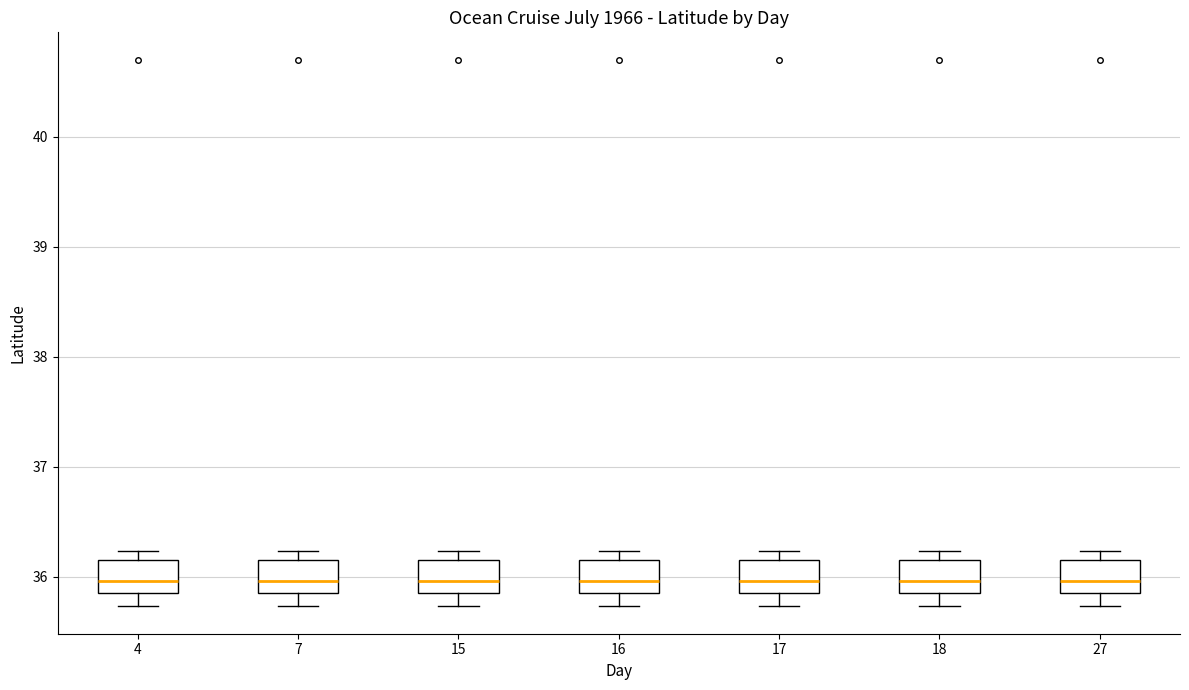

Reading left to right, transcribe this box plot: for each box, give where its median line is, the range the box spans, and where its two whiskers end, as read against the y-axis. The values are not printed on the chart, so give them approximately, as read against the axis.

4: median 36.0, box 35.9 to 36.2, whiskers 35.7 to 36.2 (just above the box's upper edge)
7: median 36.0, box 35.9 to 36.2, whiskers 35.7 to 36.2 (just above the box's upper edge)
15: median 36.0, box 35.9 to 36.2, whiskers 35.7 to 36.2 (just above the box's upper edge)
16: median 36.0, box 35.9 to 36.2, whiskers 35.7 to 36.2 (just above the box's upper edge)
17: median 36.0, box 35.9 to 36.2, whiskers 35.7 to 36.2 (just above the box's upper edge)
18: median 36.0, box 35.9 to 36.2, whiskers 35.7 to 36.2 (just above the box's upper edge)
27: median 36.0, box 35.9 to 36.2, whiskers 35.7 to 36.2 (just above the box's upper edge)